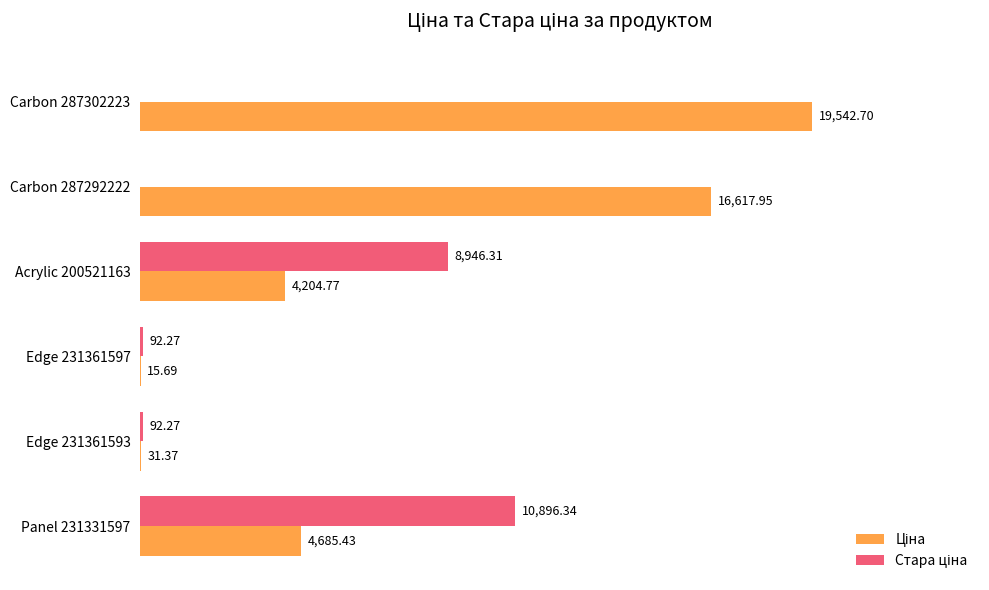

At which category is the sum across all series the highest?

Carbon 287302223